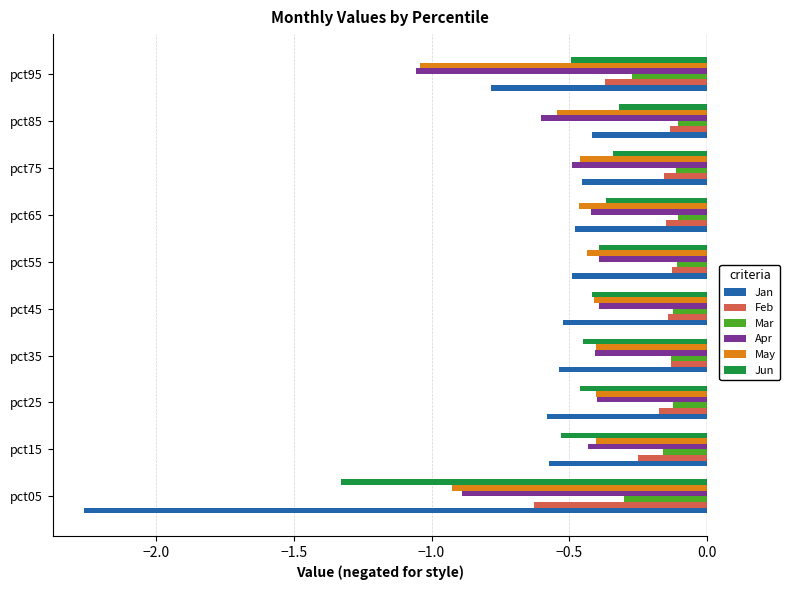

Between pct55 and pct95, which series saw the biggest shift?

Apr